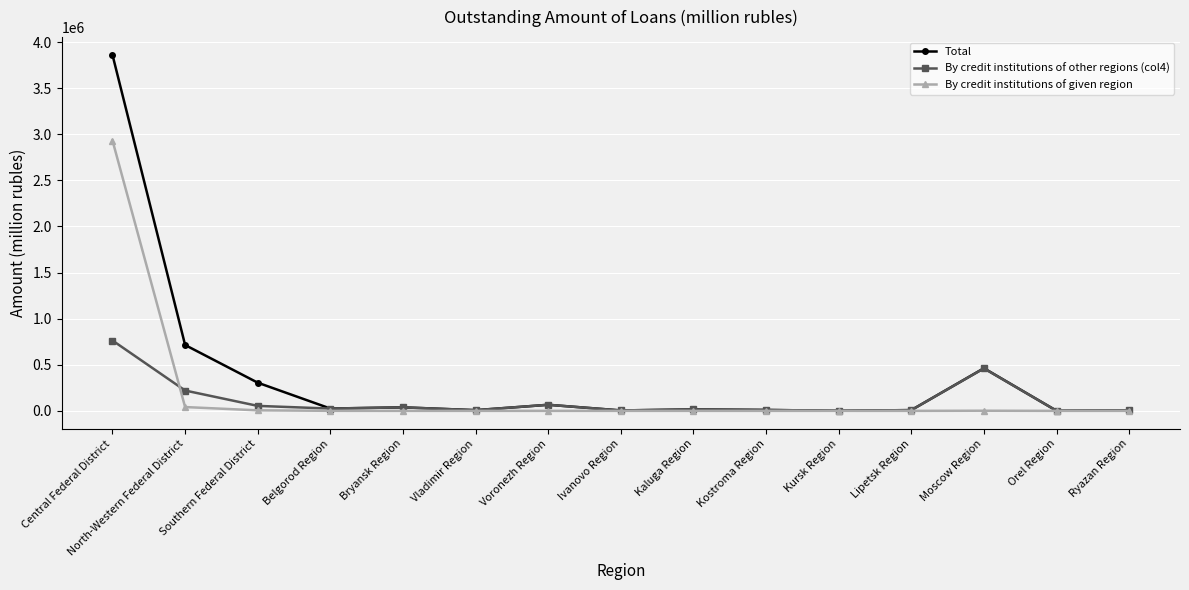

True or false: By credit institutions of given region has more than 0 interior local peaks.

True